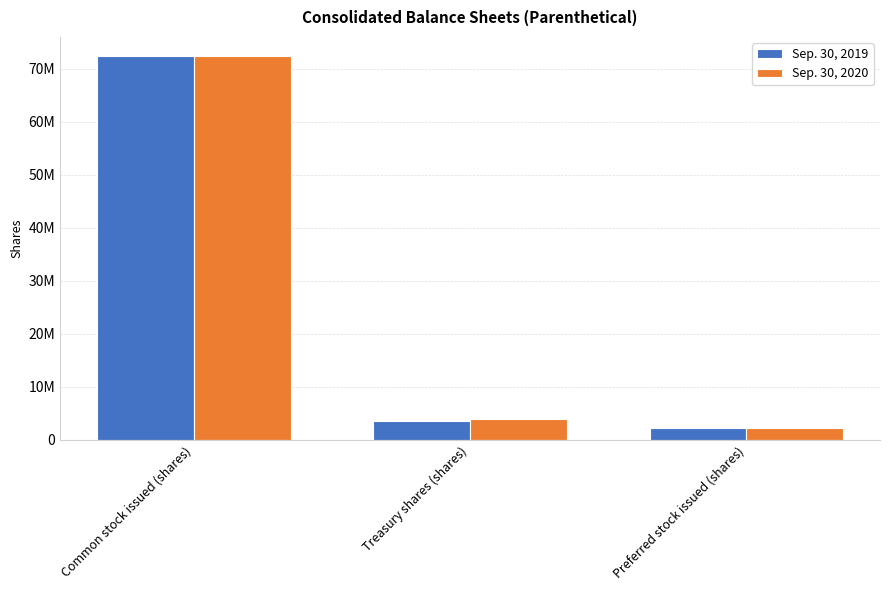

What are all the series names shown in the legend?

Sep. 30, 2019, Sep. 30, 2020